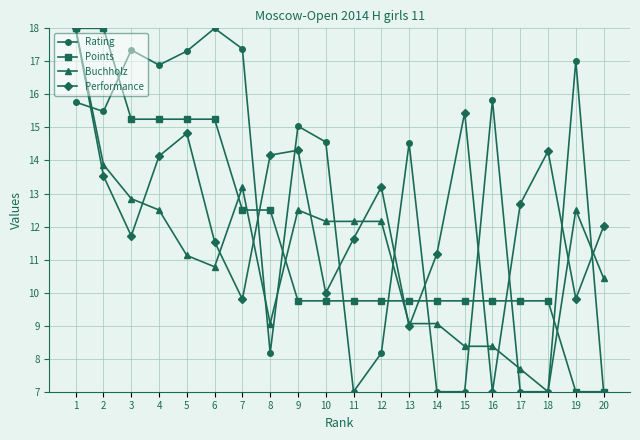

At which category is the sum across all series the highest?

1